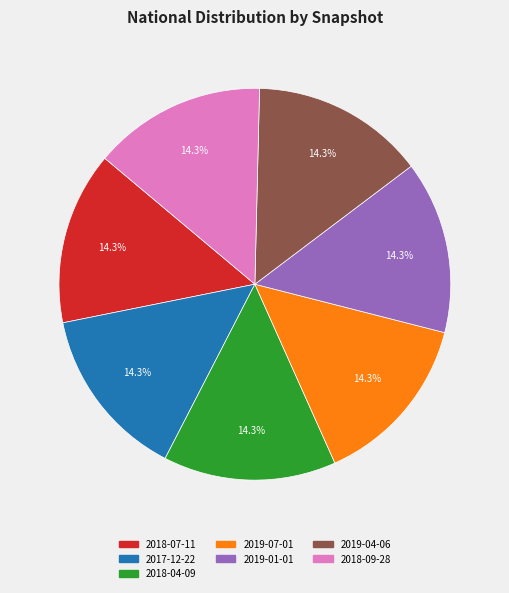

How many slices are in this pie chart?

7